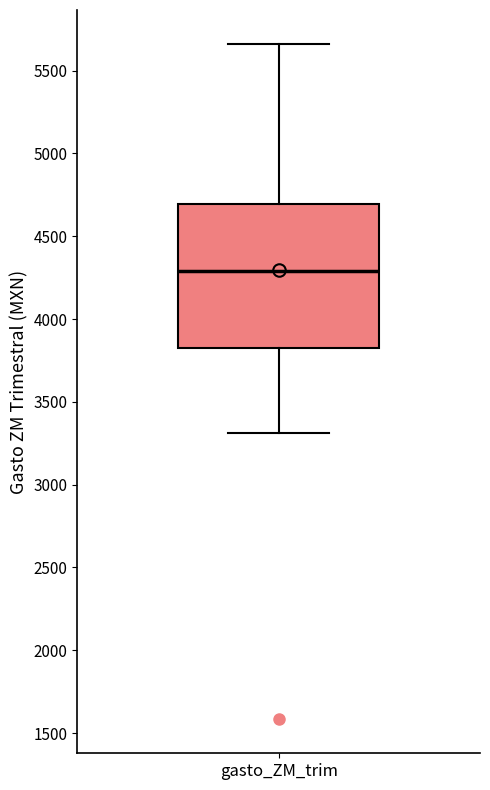

Read this box plot against the y-axis: the position of the median line, the range covered by the box, and the ends of both whiskers. The values are not printed on the chart, so give them approximately, as read against the axis.

median 4300, box 3850 to 4700, whiskers 3300 to 5650